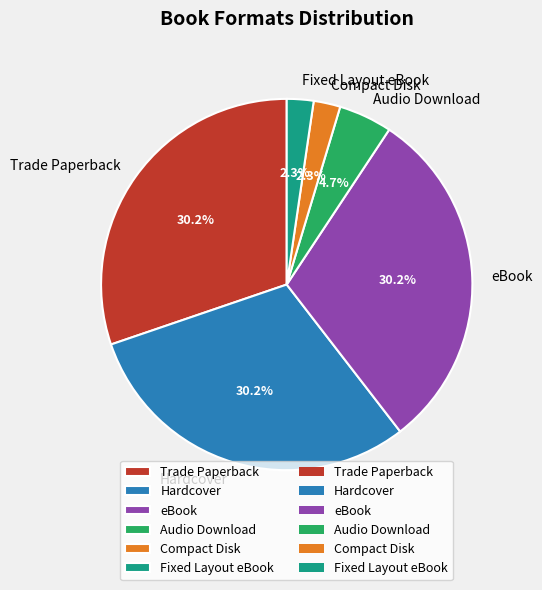

To the nearest percent, what portion does Hardcover represent?

30%